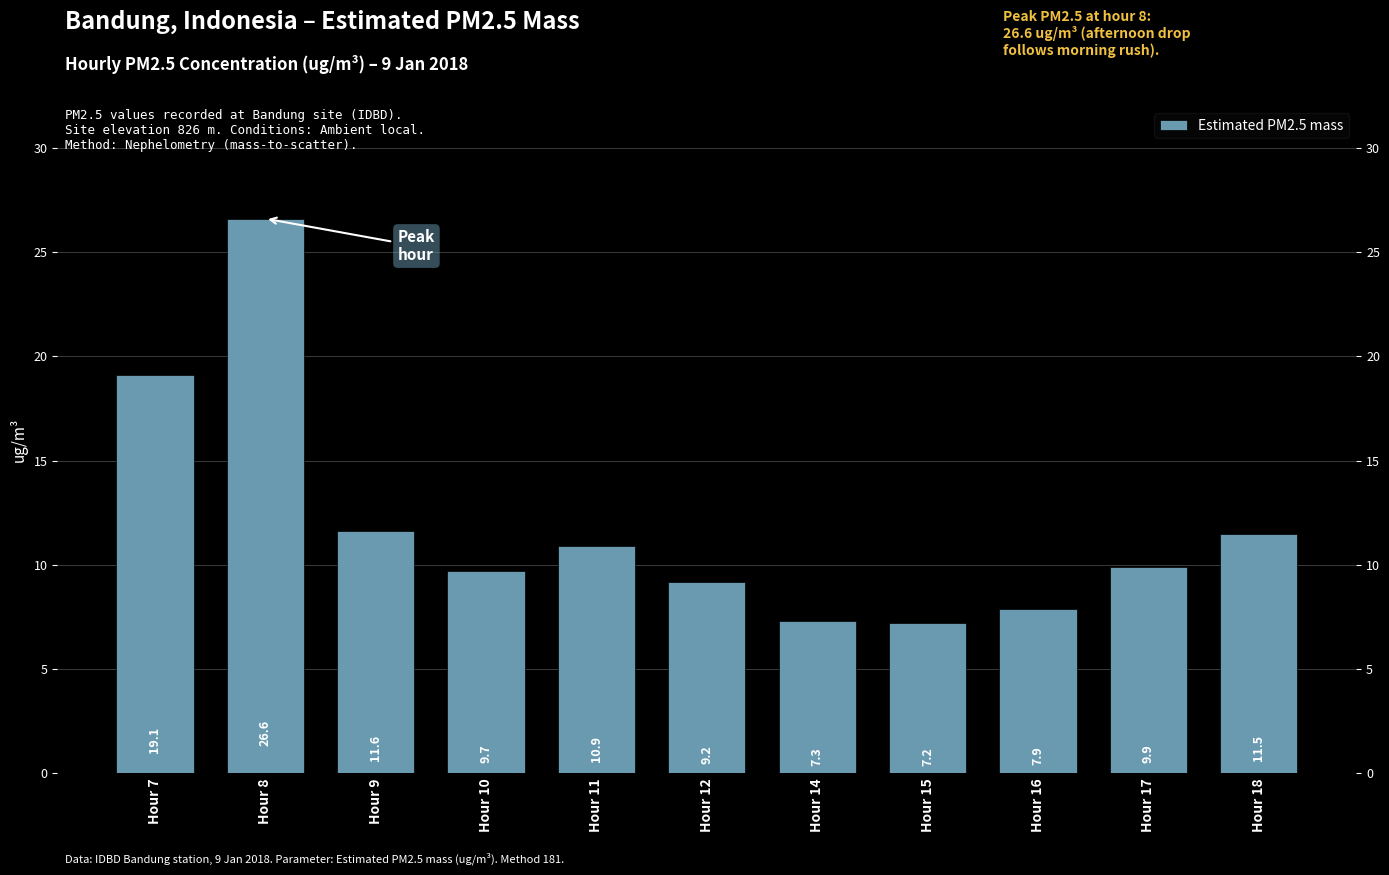

Where does the data first go above 9?

Hour 7